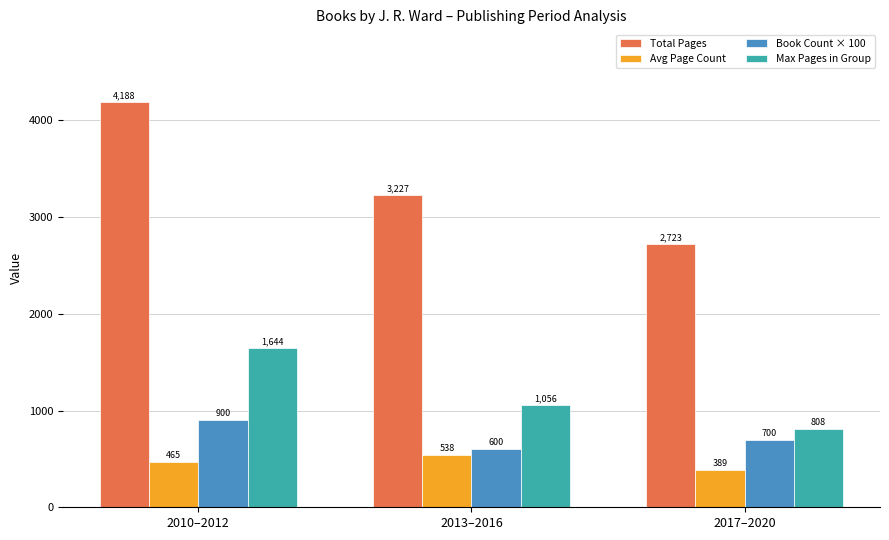

How many bars are there in total?

12